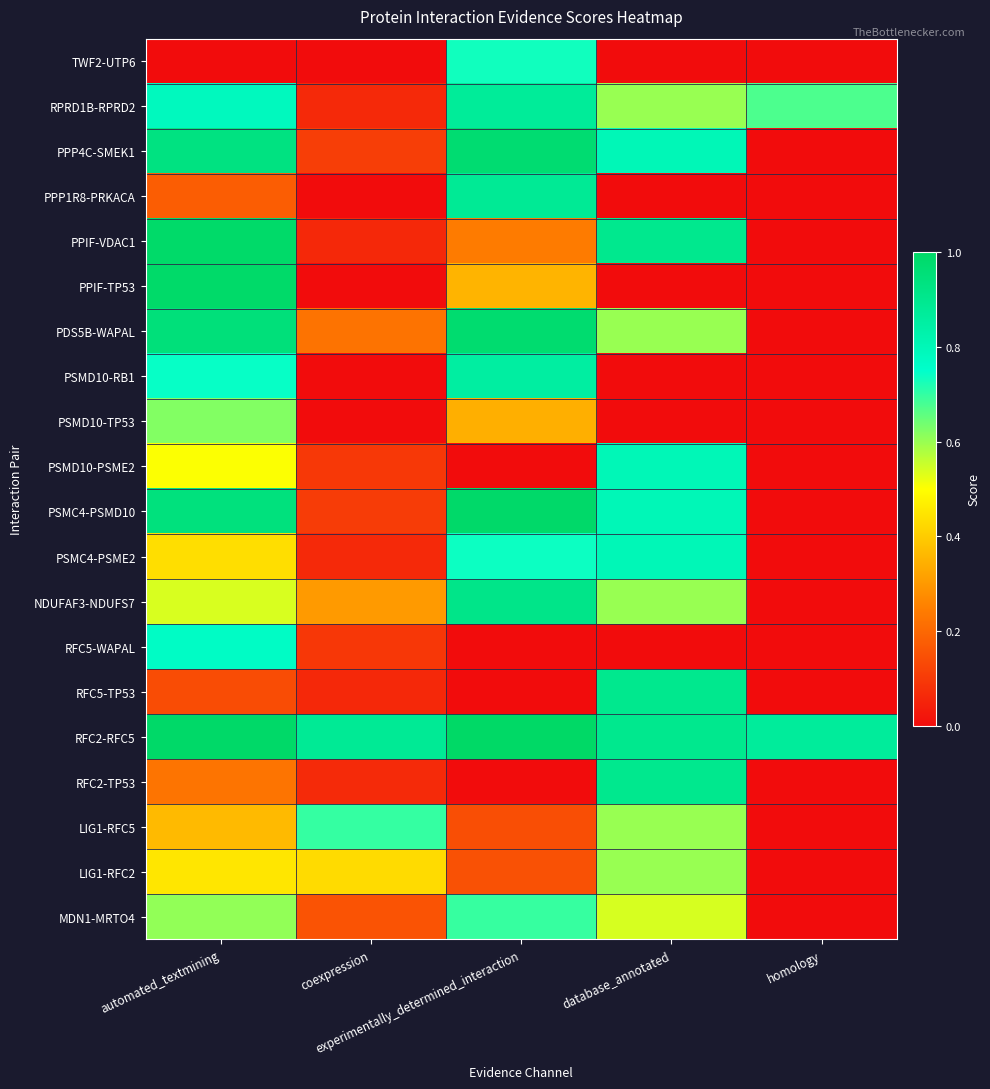

What is the total value across all series at homology?

1.5